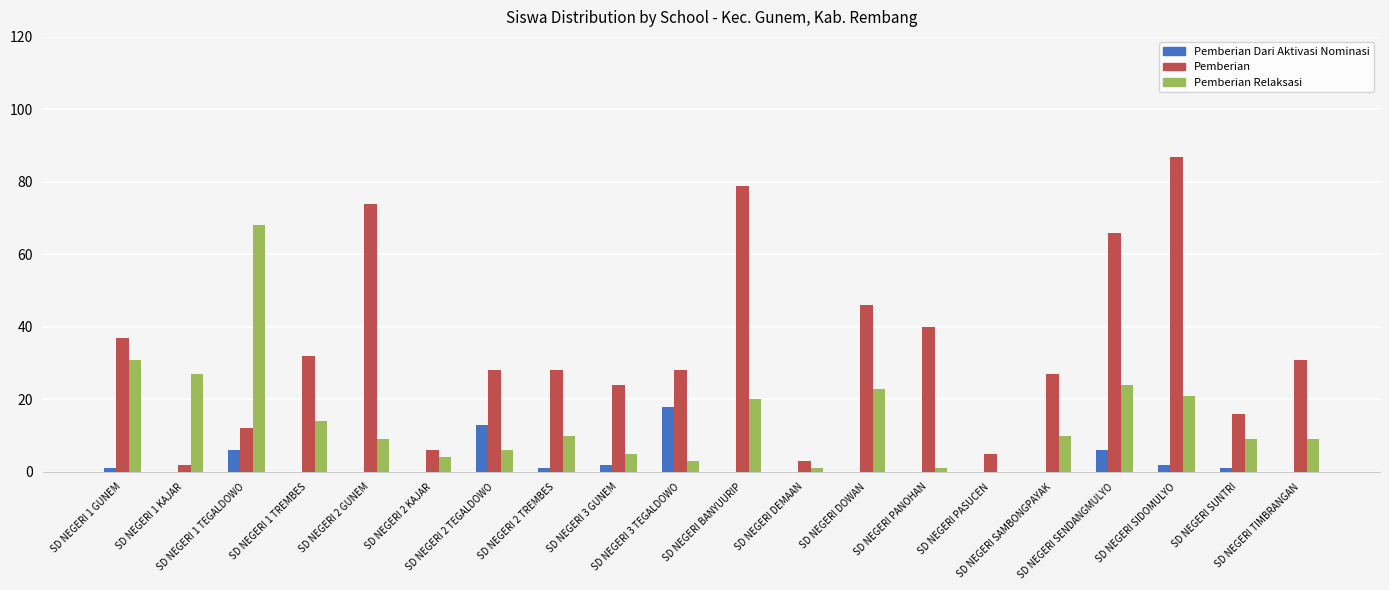

What is the maximum value for Pemberian?

87